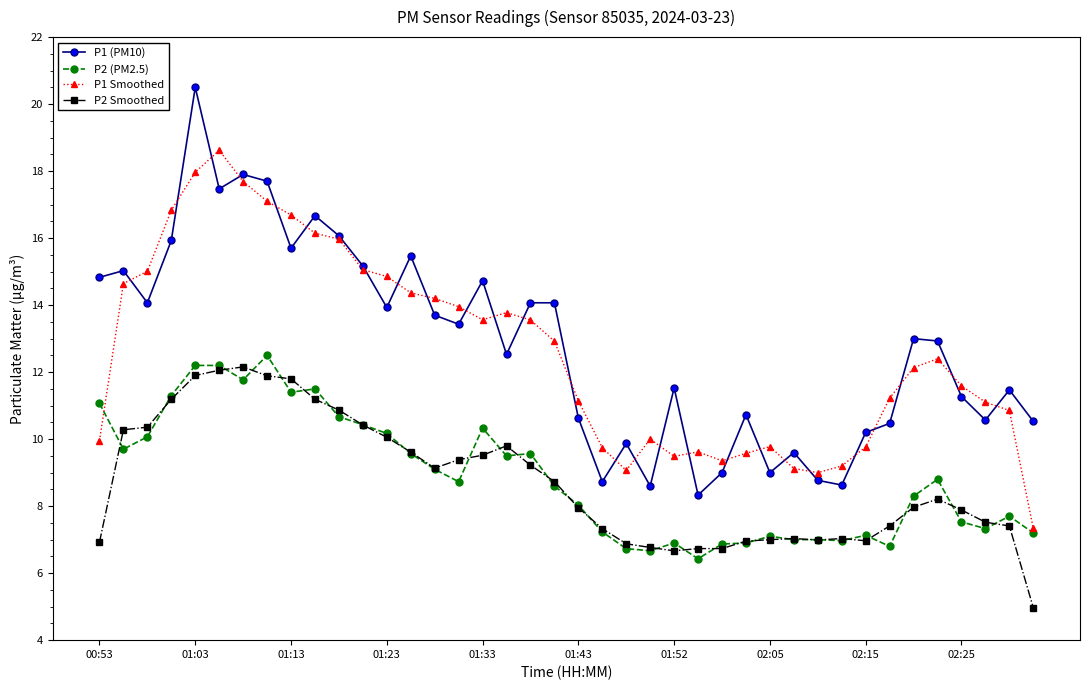

At how many categories does at least one series exceed 20?

1